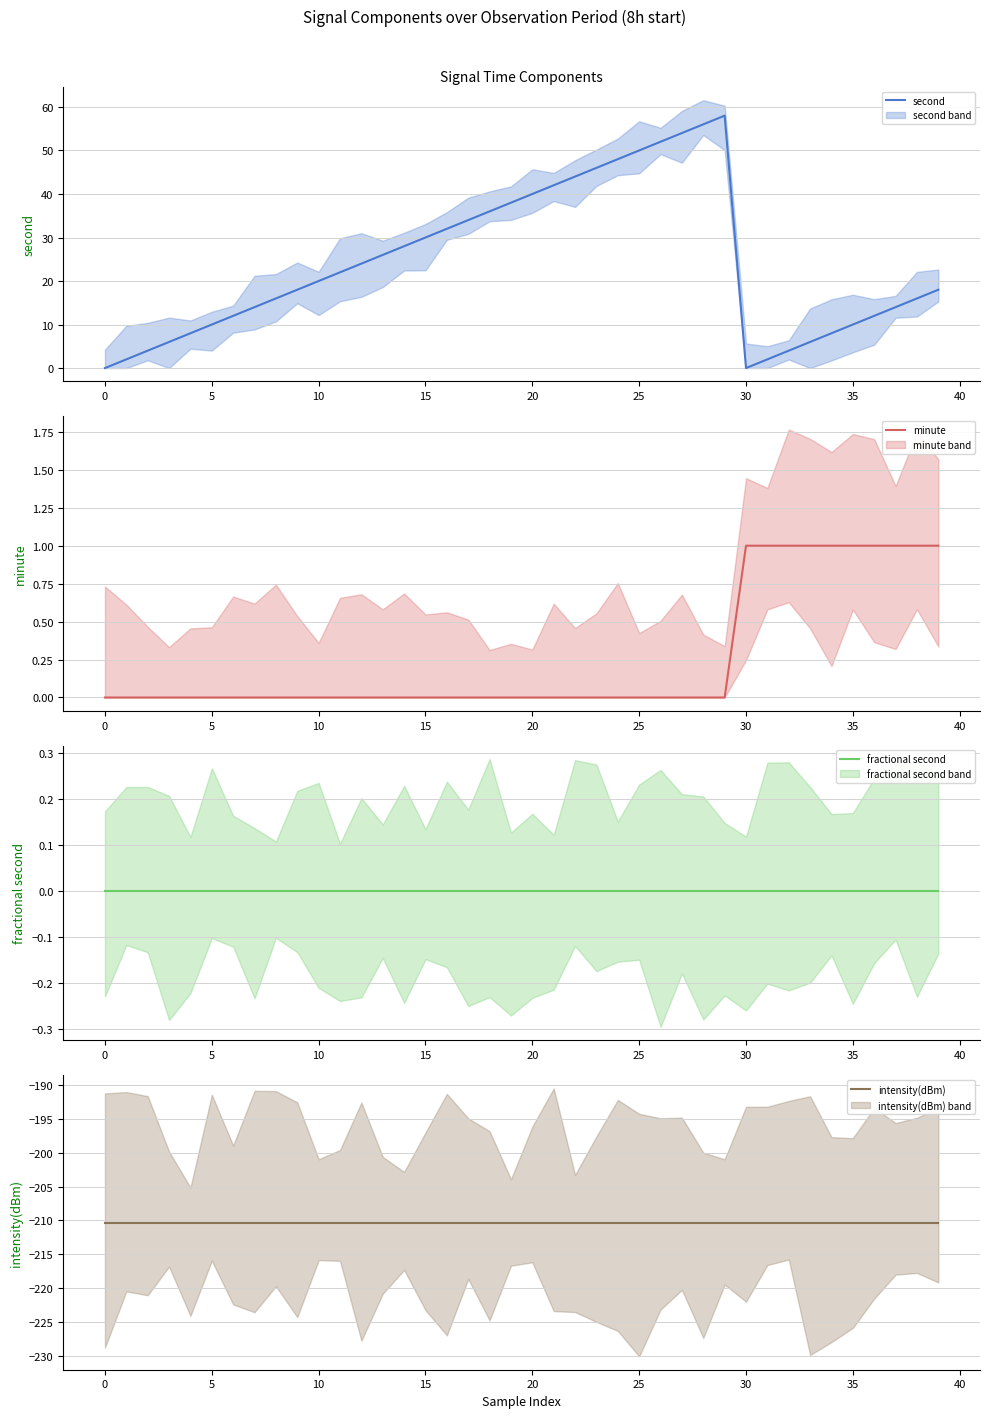

Which series has the largest range (max minus min)?

second